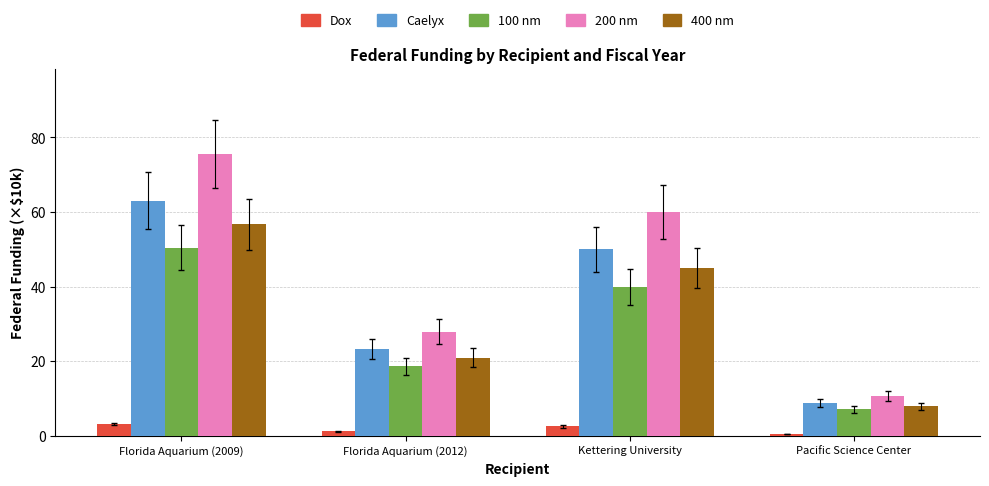

Is the value of 100 nm at Florida Aquarium (2012) greater than the value of 400 nm at Florida Aquarium (2009)?

No